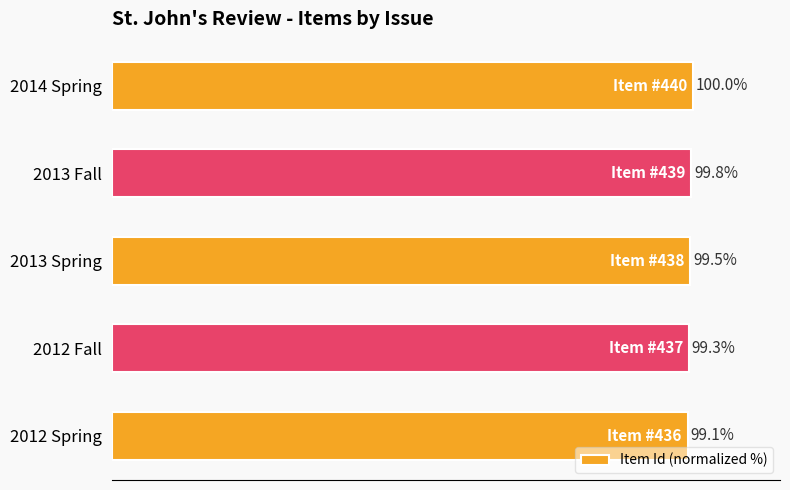

Are the bars horizontal?

Yes